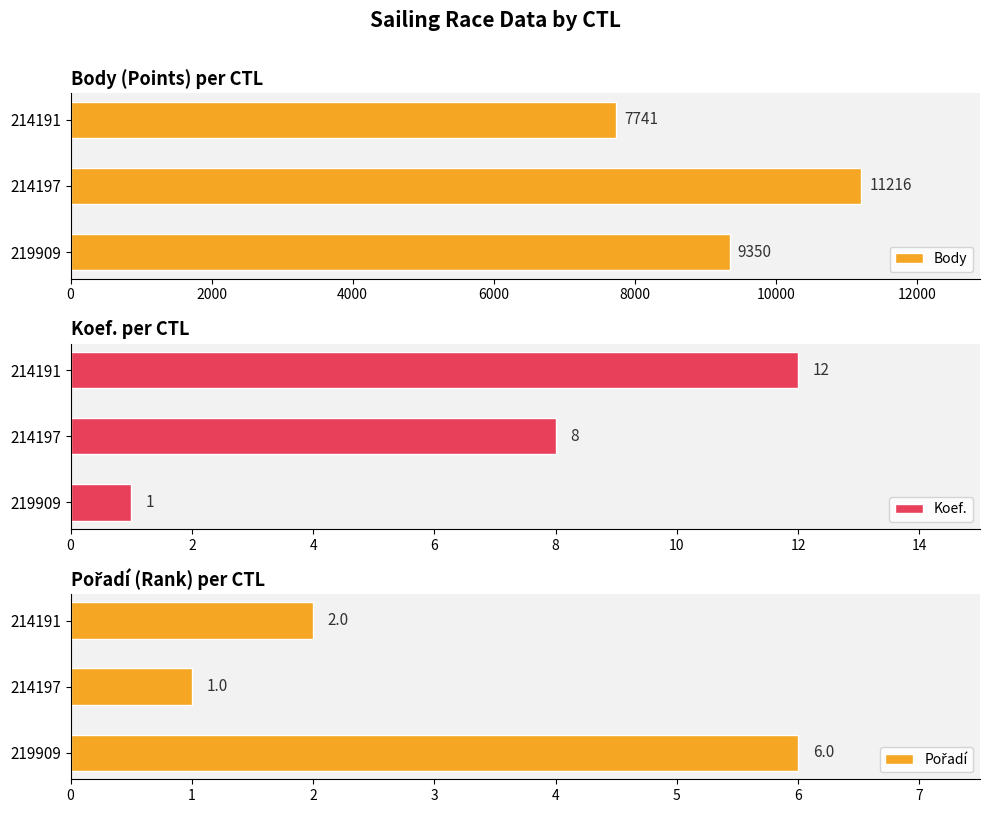

True or false: Body has a value of 11216 at 214197.

True